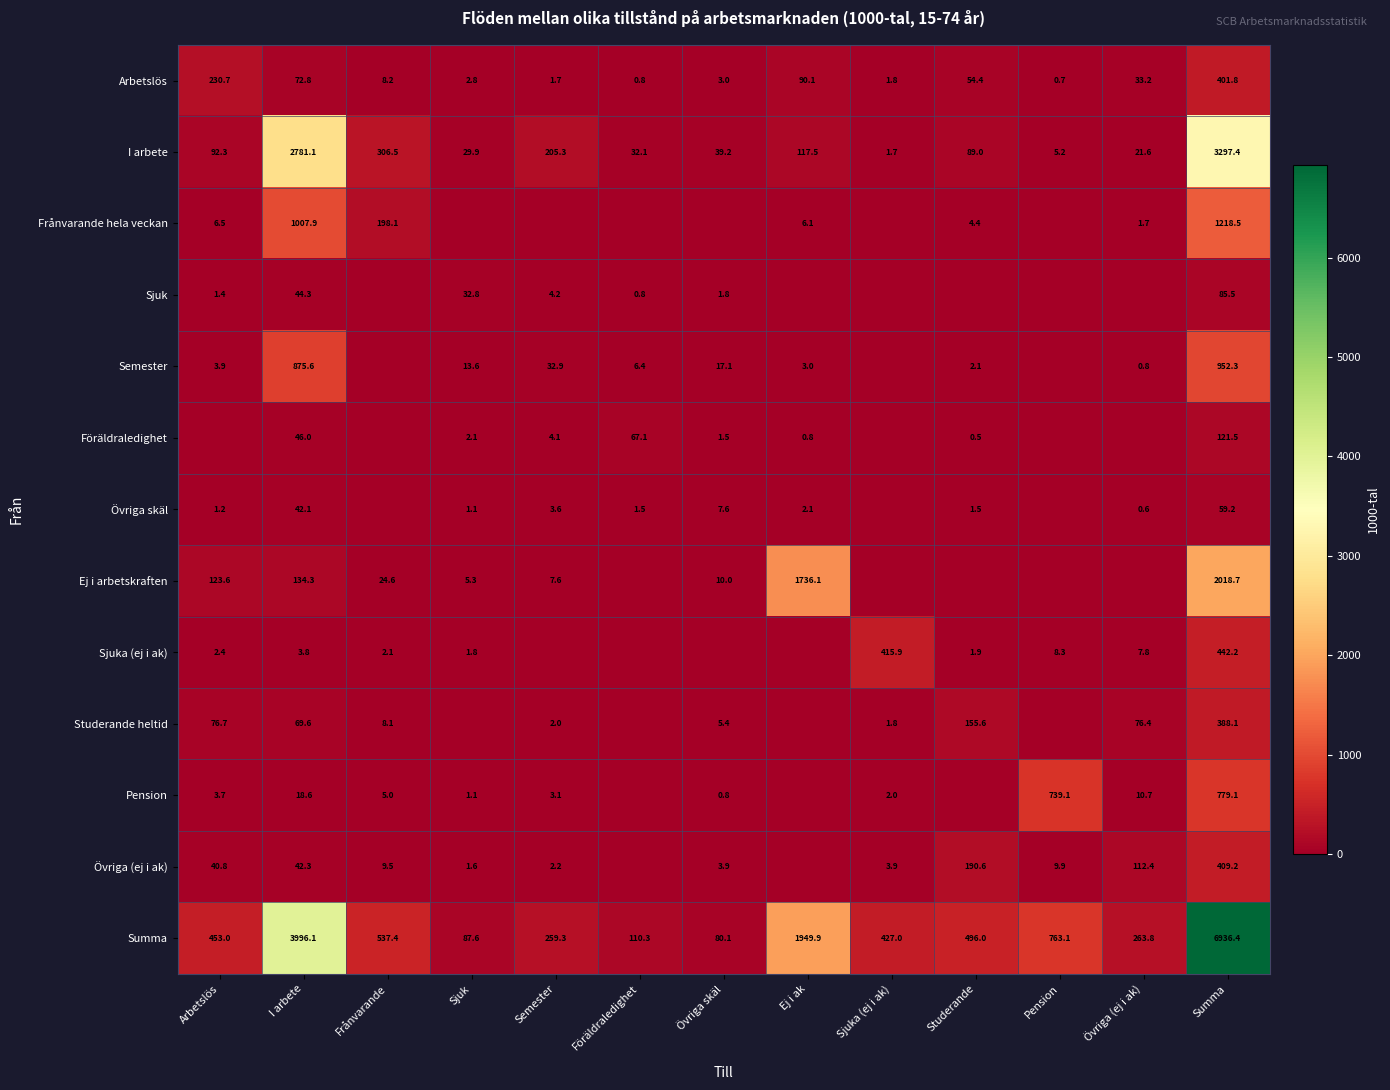

What is the spread (max minus min) of values at Semester?

259.3